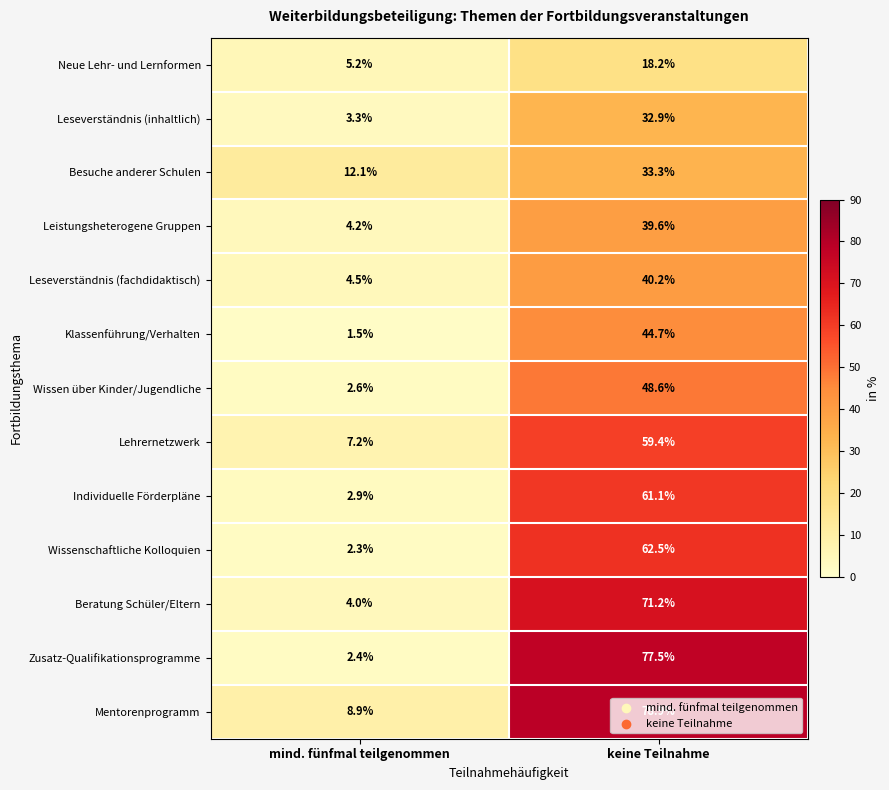

The value of Mentorenprogramm at keine Teilnahme is 78.9. True or false?

True